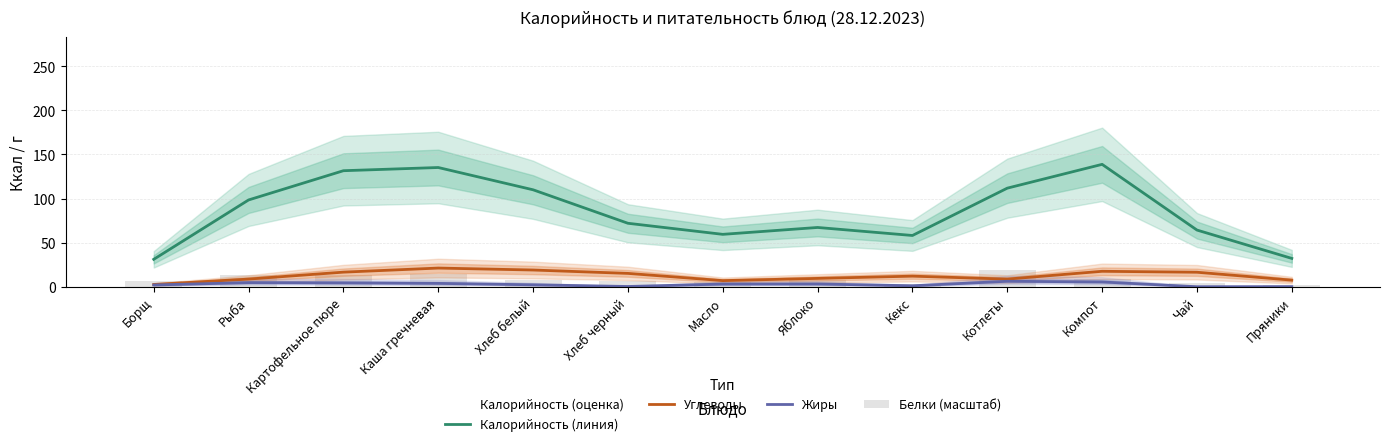

What is the difference between the maximum and minimum values in the Жиры series?

6.2